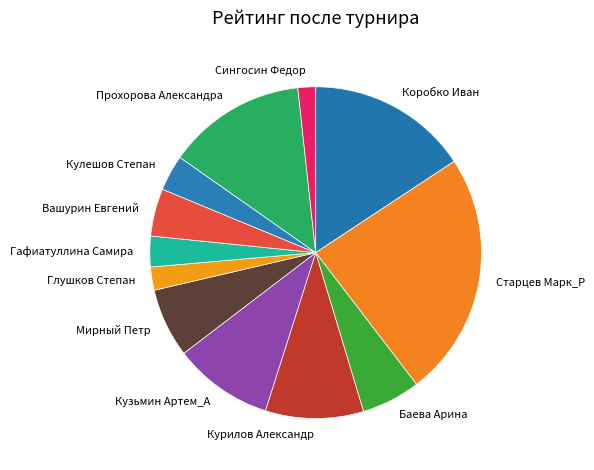

Combined, do Вашурин Евгений and Курилов Александр account for over 50%?

No